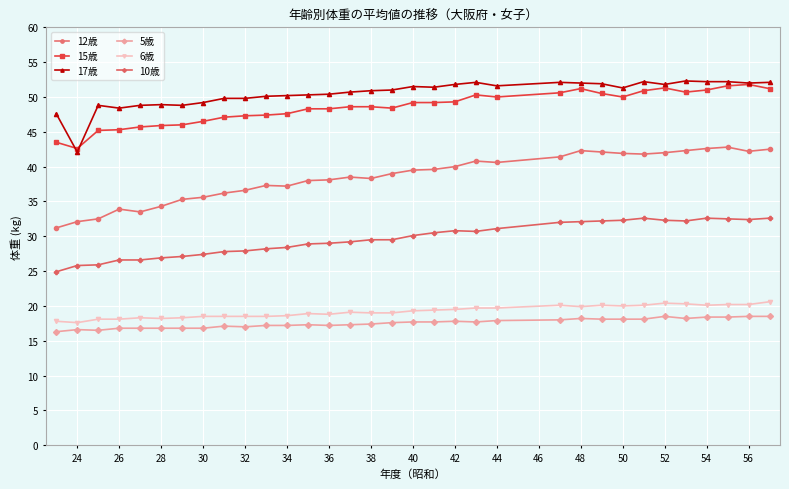

What are all the series names shown in the legend?

12歳, 15歳, 17歳, 5歳, 6歳, 10歳